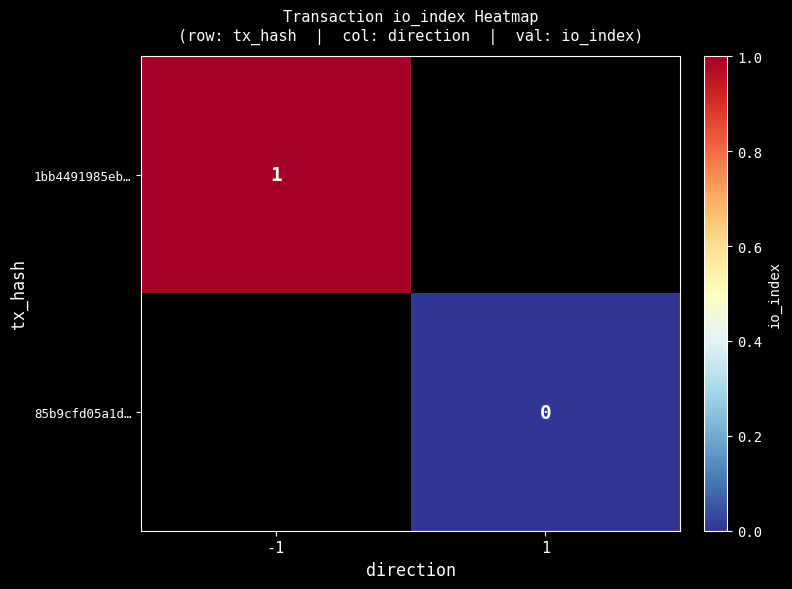

How many series are shown in this chart?

2